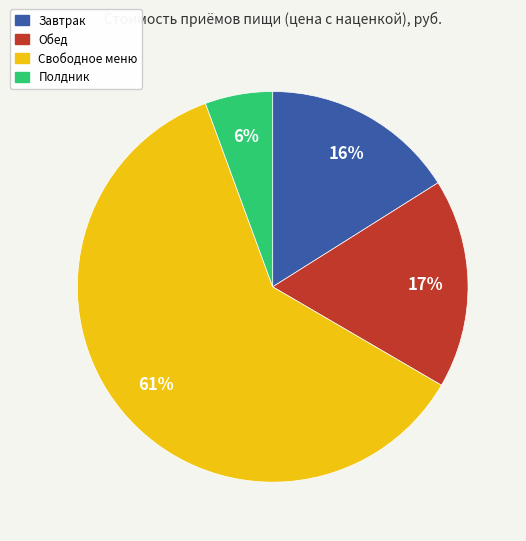

Between Завтрак and Полдник, which is larger?

Завтрак